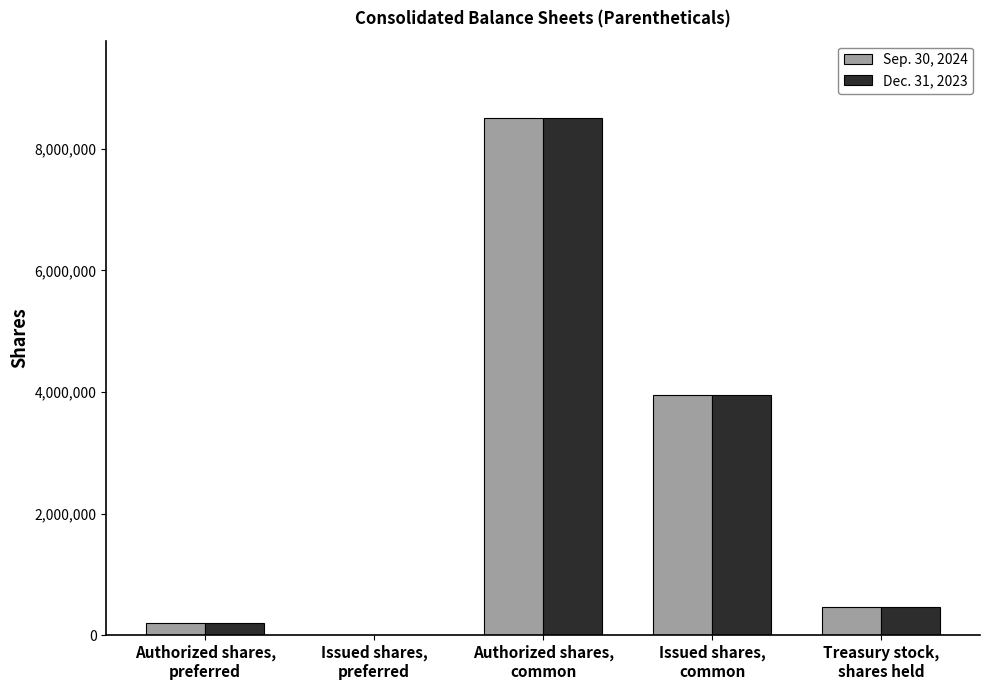

Is it true that Dec. 31, 2023 equals 3957135 at Issued shares,
common?

True